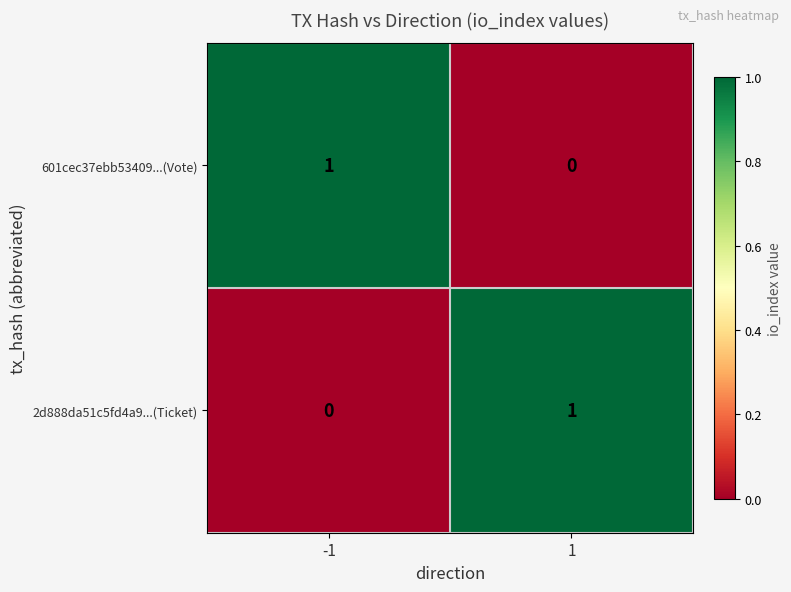

Rank the series at -1 from highest to lowest value.

601cec37ebb53409...(Vote), 2d888da51c5fd4a9...(Ticket)